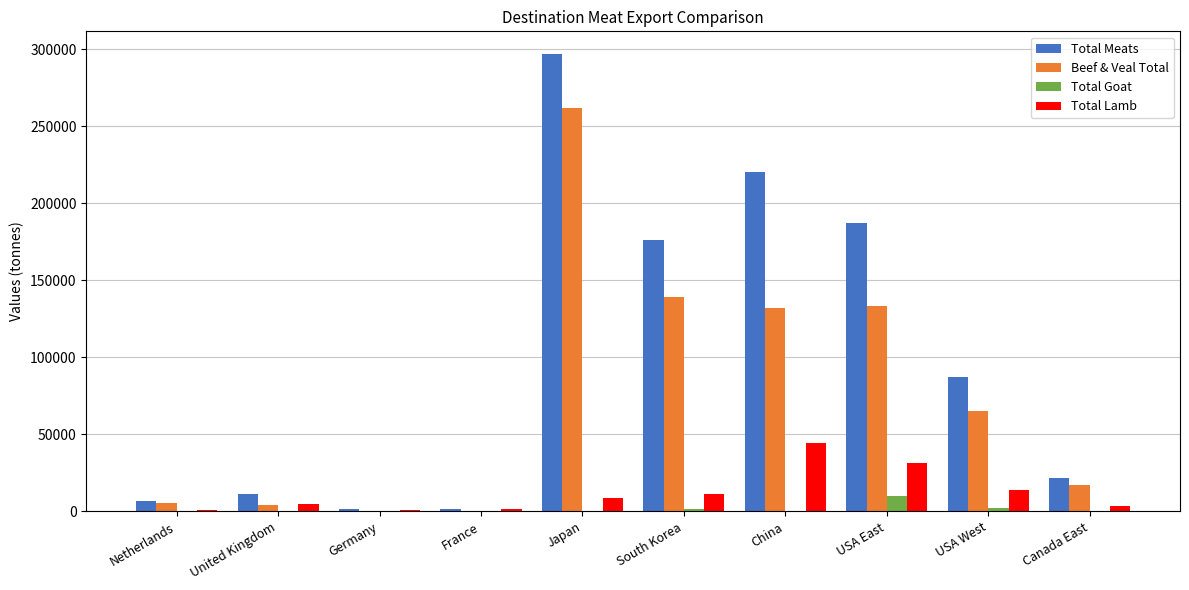

Is it true that Beef & Veal Total equals 261860.4 at Japan?

True